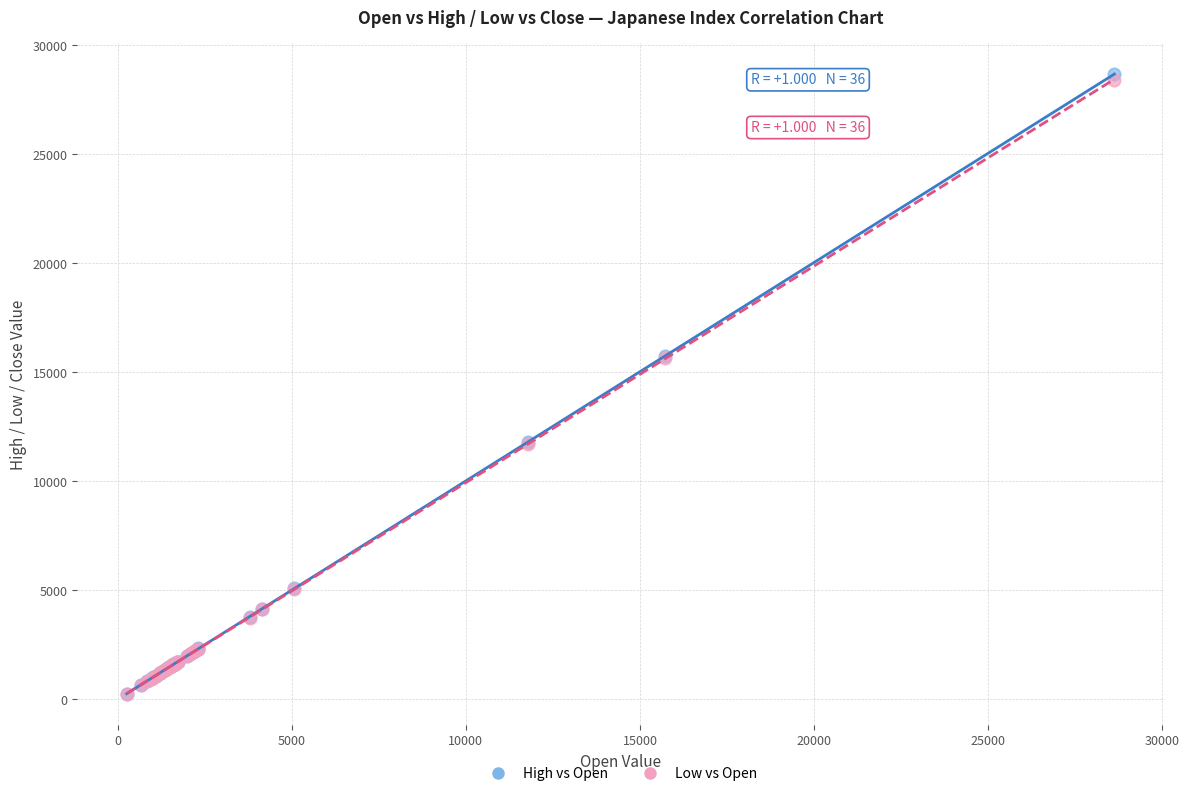

What are all the series names shown in the legend?

High vs Open, Low vs Open